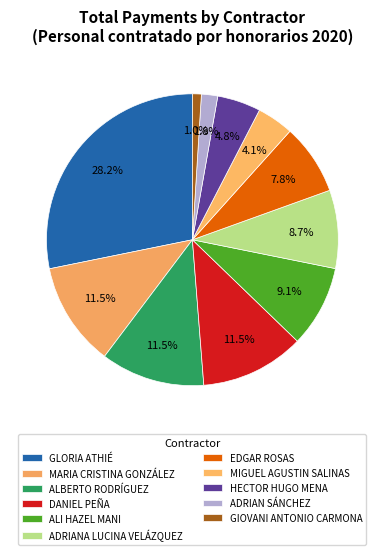

Count the number of slices in the pie.

11